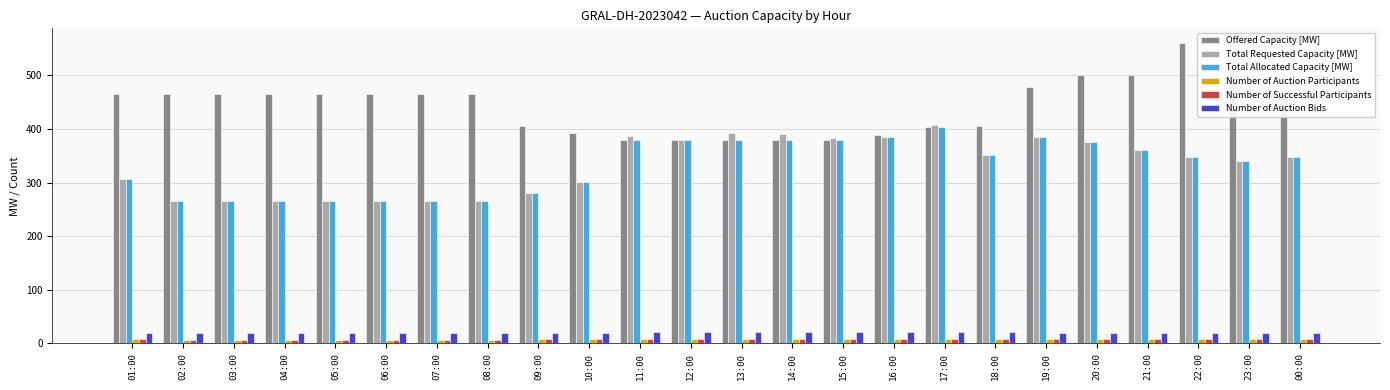

Between 10:00 and 21:00, which series saw the biggest shift?

Offered Capacity [MW]